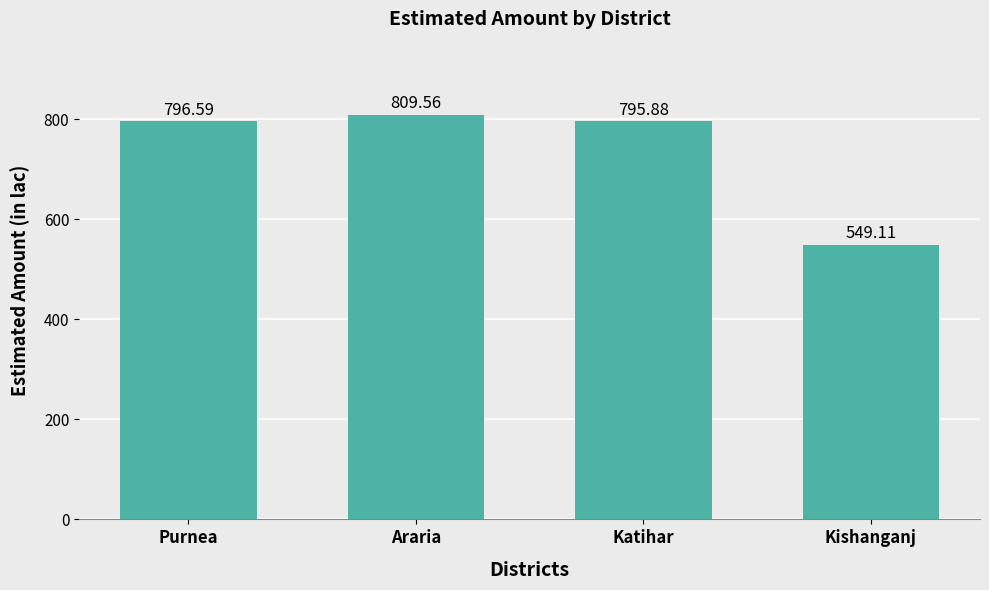

Rank the categories by value from lowest to highest.

Kishanganj, Katihar, Purnea, Araria